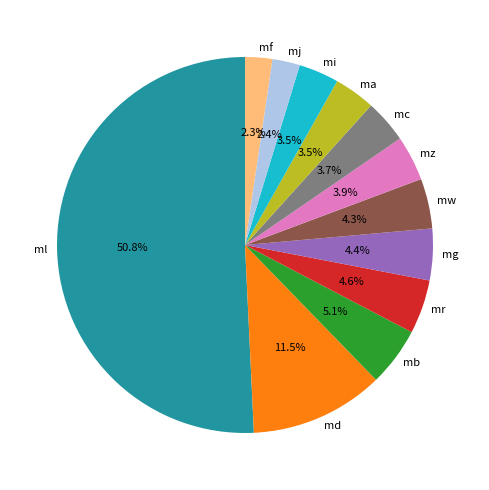

How many segments does this pie chart have?

12